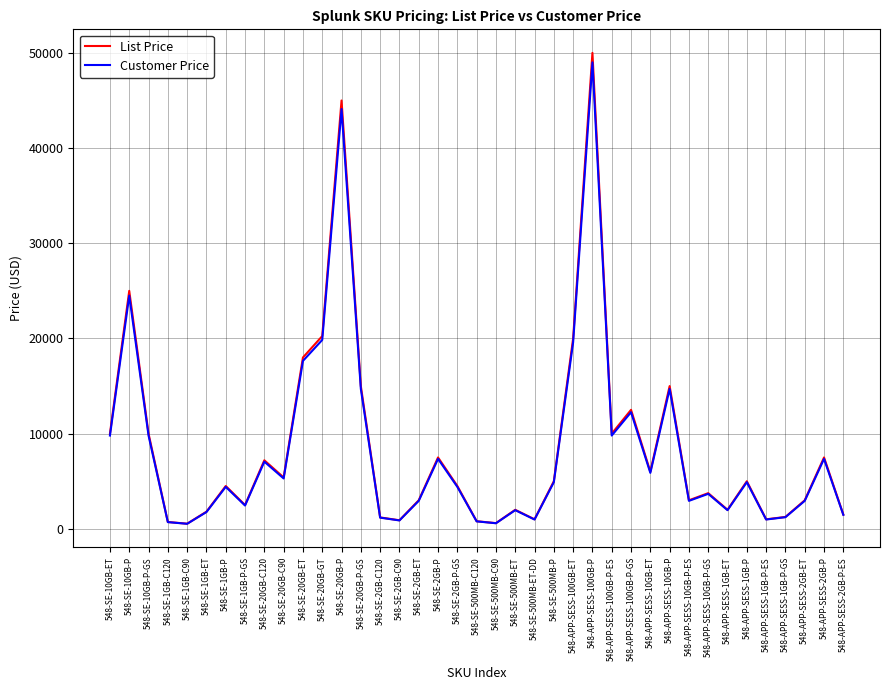

Which category has the highest value across all series?

548-APP-SESS-100GB-P